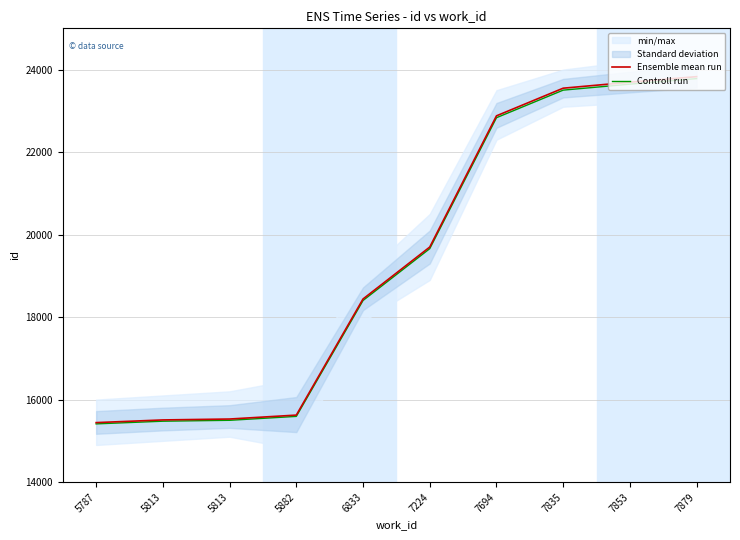

Reading left to right, what are all the values shown in this chart?

Ensemble mean run: 5787=15442.0	5813=15507.0	5813=15529.0	5882=15624.0	6833=18439.0	7224=19698.0	7694=22879.0	7835=23549.0	7853=23694.0	7879=23829.0
Controll run: 5787=15411.1	5813=15476.0	5813=15497.9	5882=15592.8	6833=18402.1	7224=19658.6	7694=22833.2	7835=23501.9	7853=23646.6	7879=23781.3